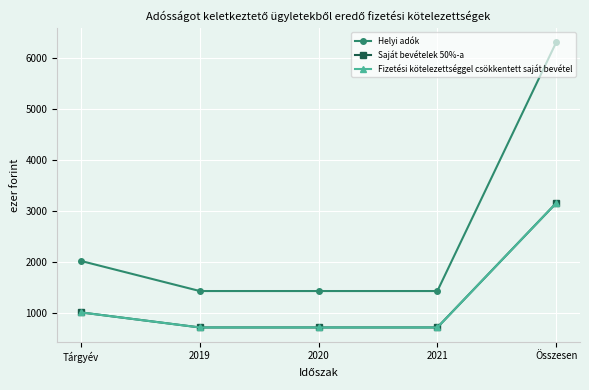

The value of Fizetési kötelezettséggel csökkentett saját bevétel at 2019 is 206.8. True or false?

False